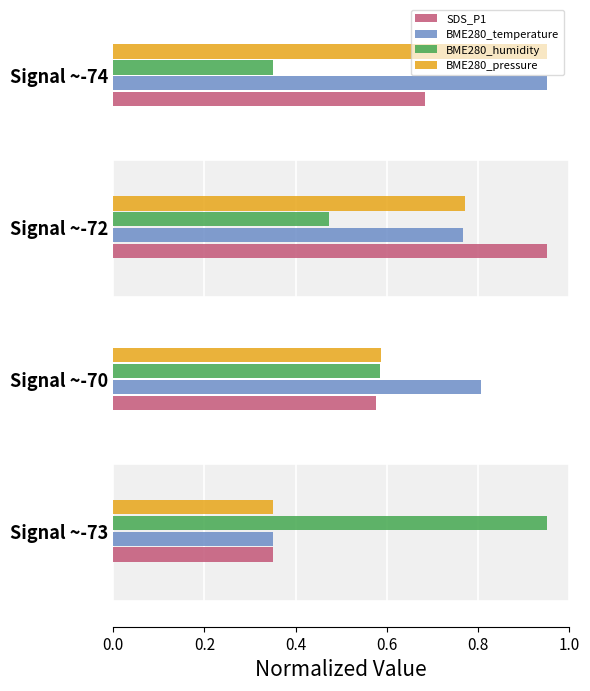

How many series are shown in this chart?

4